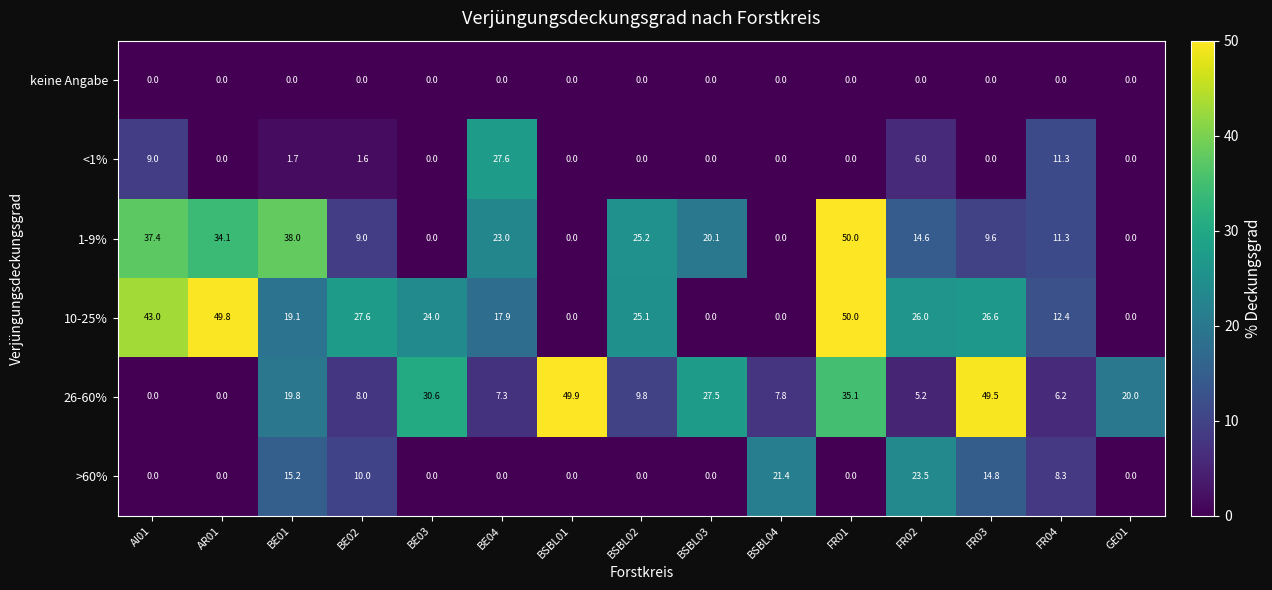

True or false: 26-60% has a value of 7.3 at BE04.

True